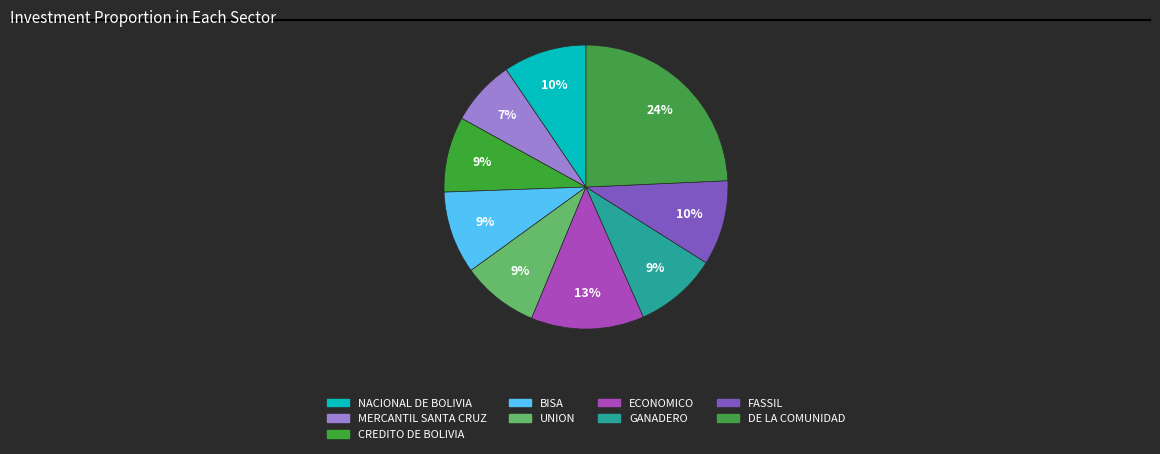

Does ECONOMICO account for over 50% of the chart?

No